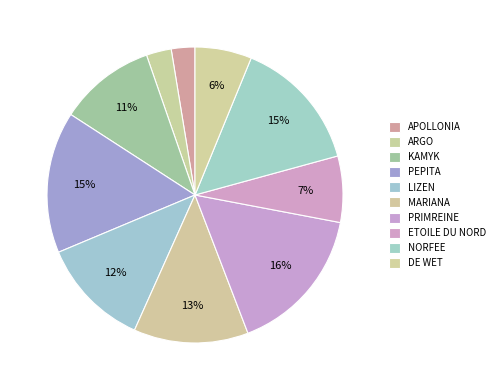

To the nearest percent, what is the difference between the largest and smallest slice percentages?

14%